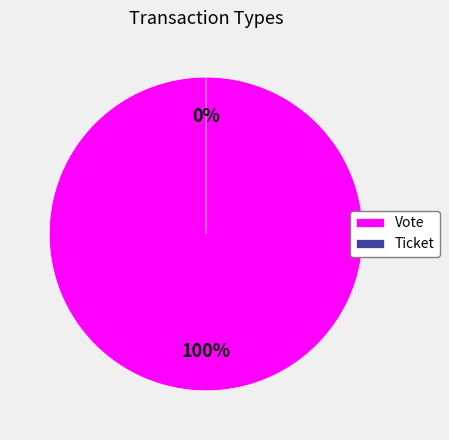

True or false: Ticket accounts for 13% of the total.

False